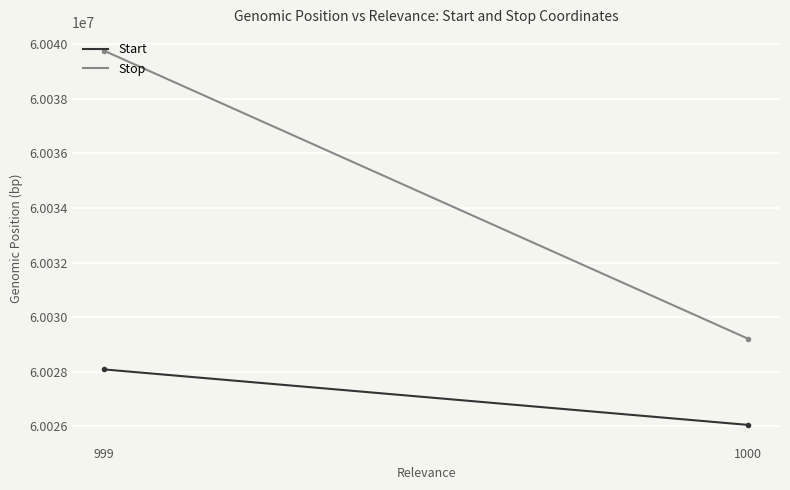

What is the greatest value displayed?

60039764.0